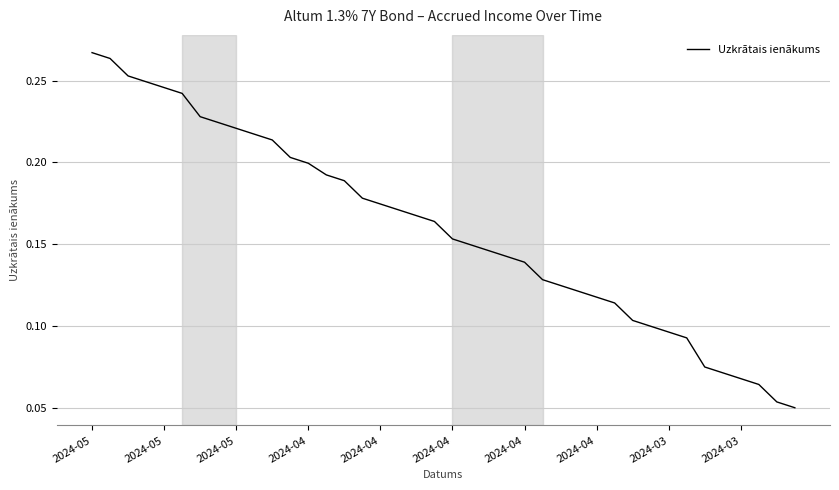

Does the chart display data point markers on the line(s)?

No